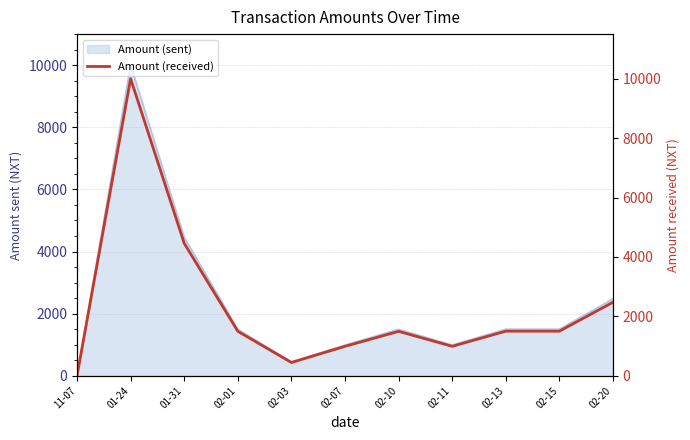

Which category has the highest value across all series?

01-24